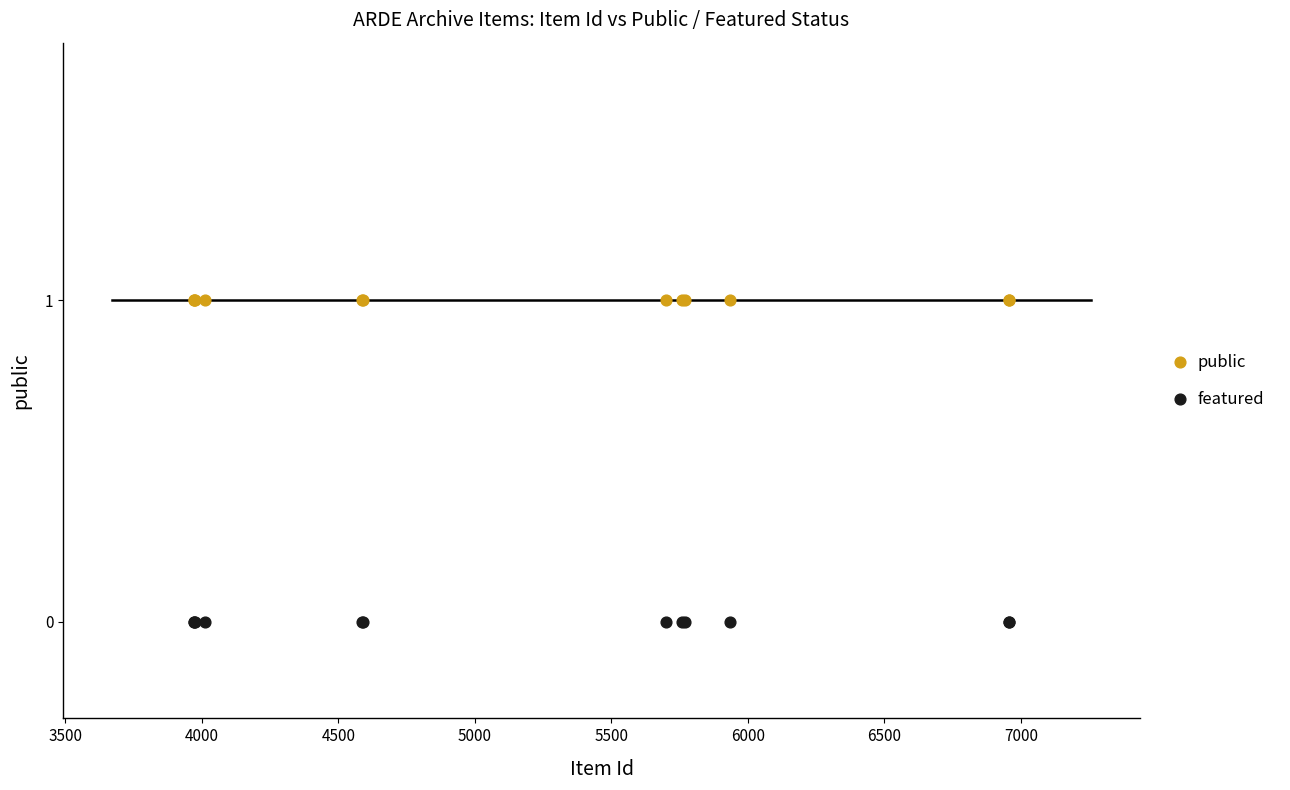

What are all the series names shown in the legend?

public, featured